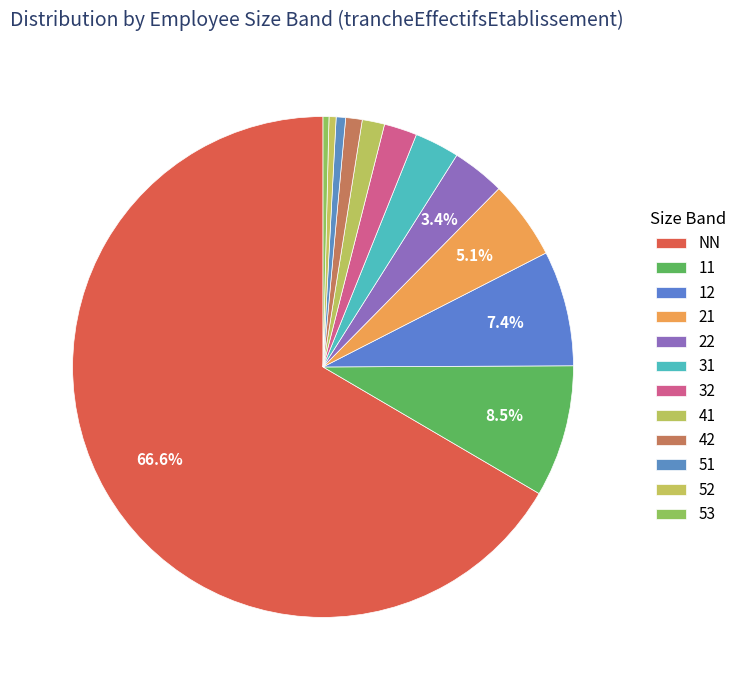

Count the number of slices in the pie.

12